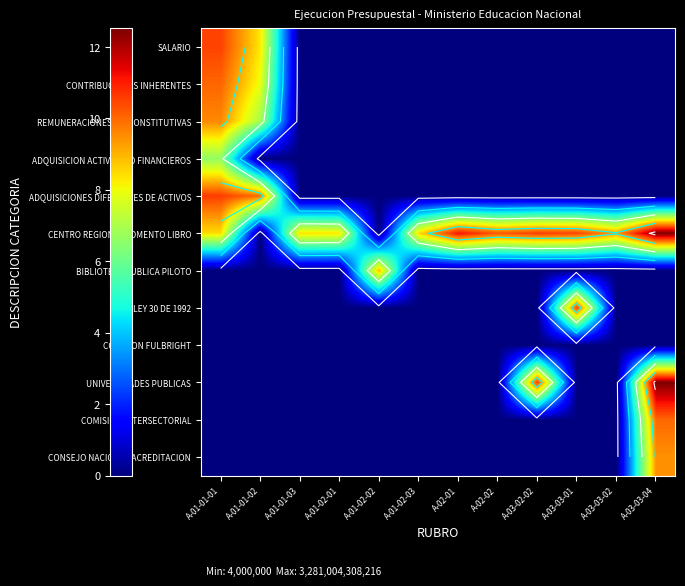

Which has a higher value, A-03-03-02 or A-01-01-02?

A-01-01-02